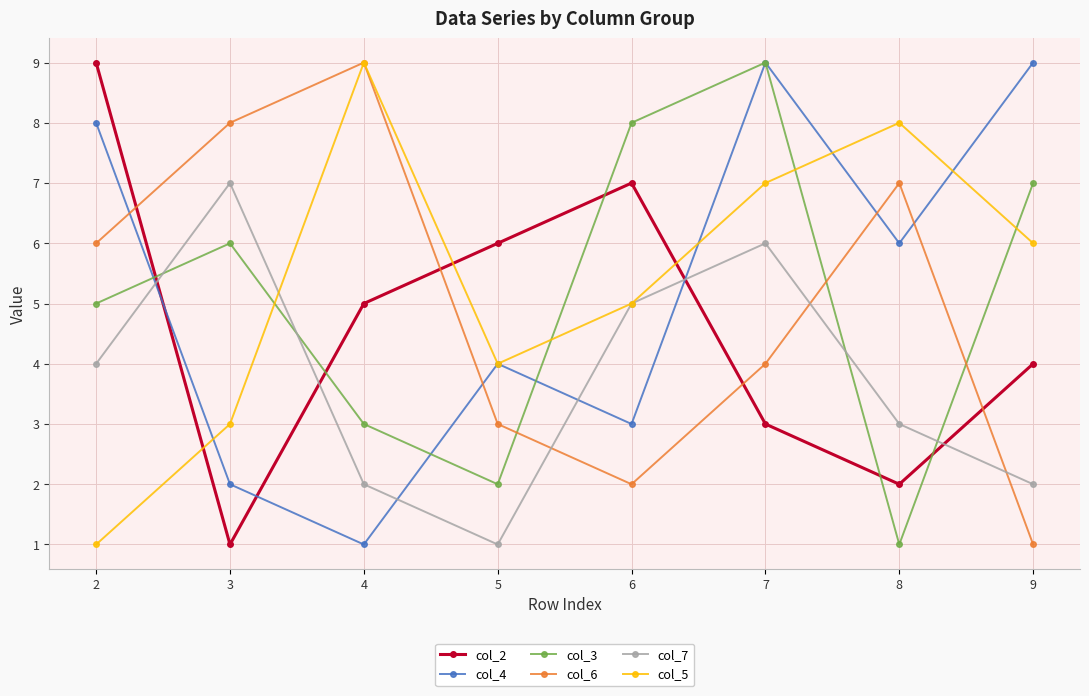

Is the value of col_5 at 3 greater than the value of col_3 at 9?

No